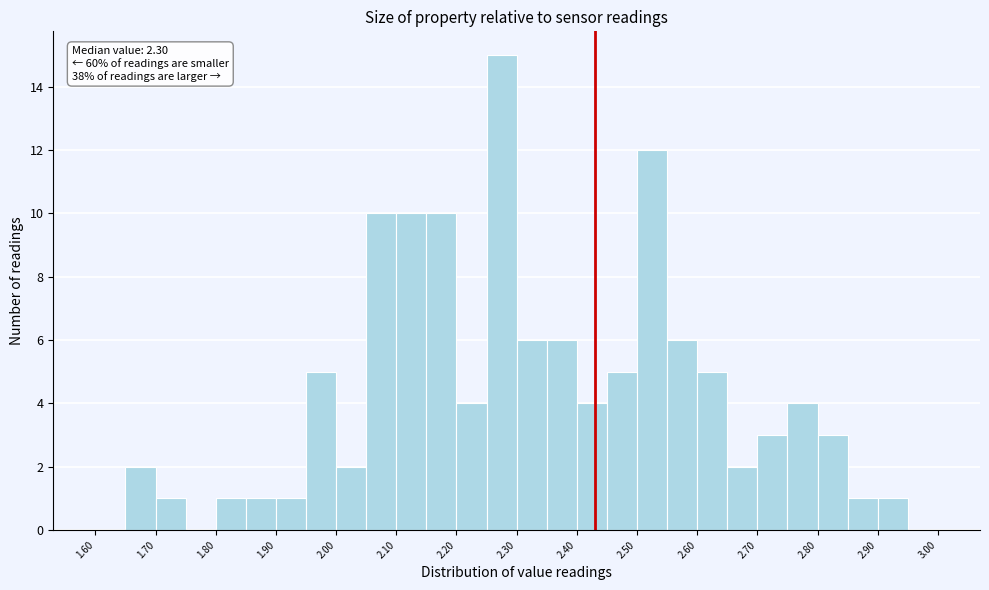

Over which range of the x-axis is the bar tallest?

2.25 to 2.30